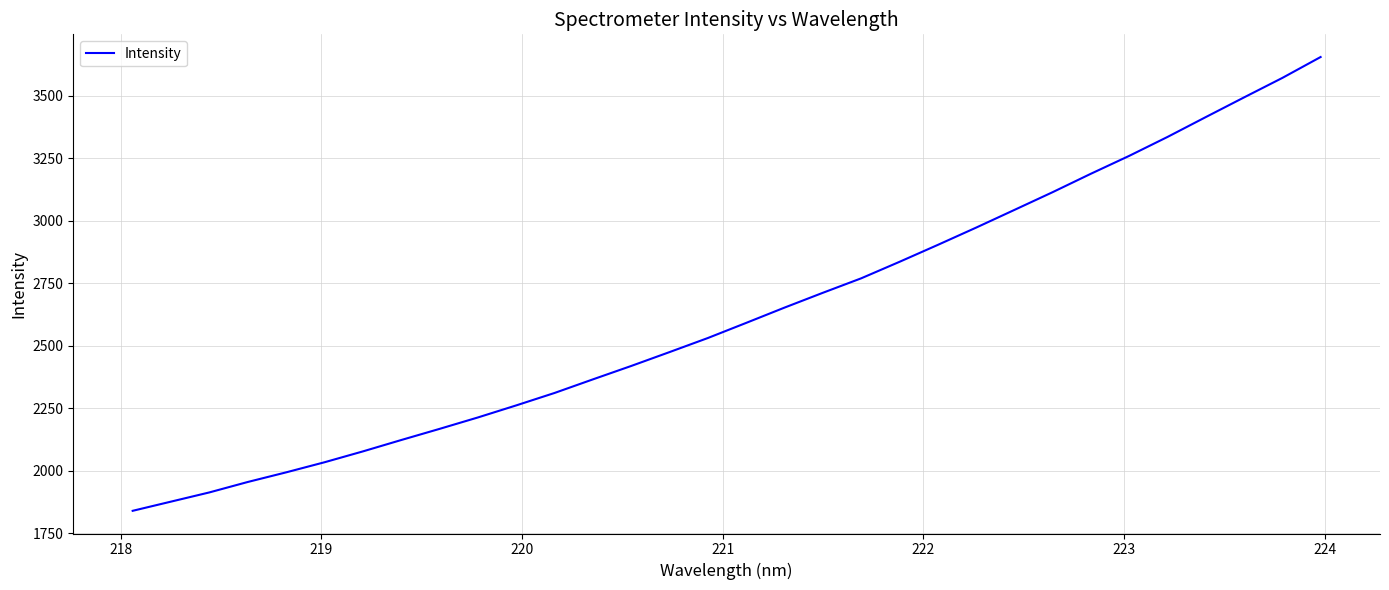

What is the minimum value shown in the chart?

1839.1